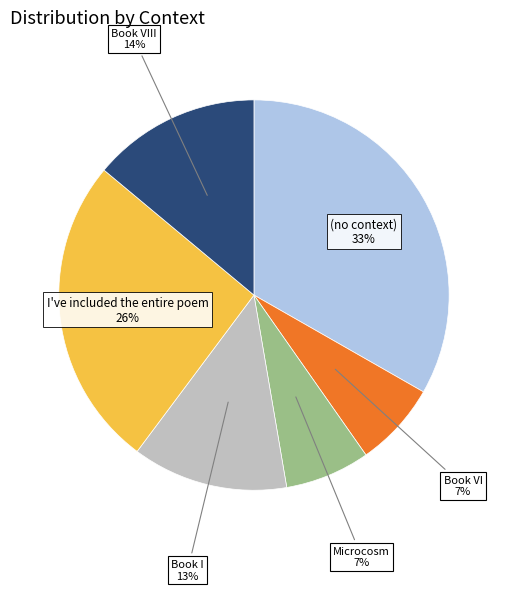

To the nearest percent, what is the difference between the largest and smallest slice percentages?

26%